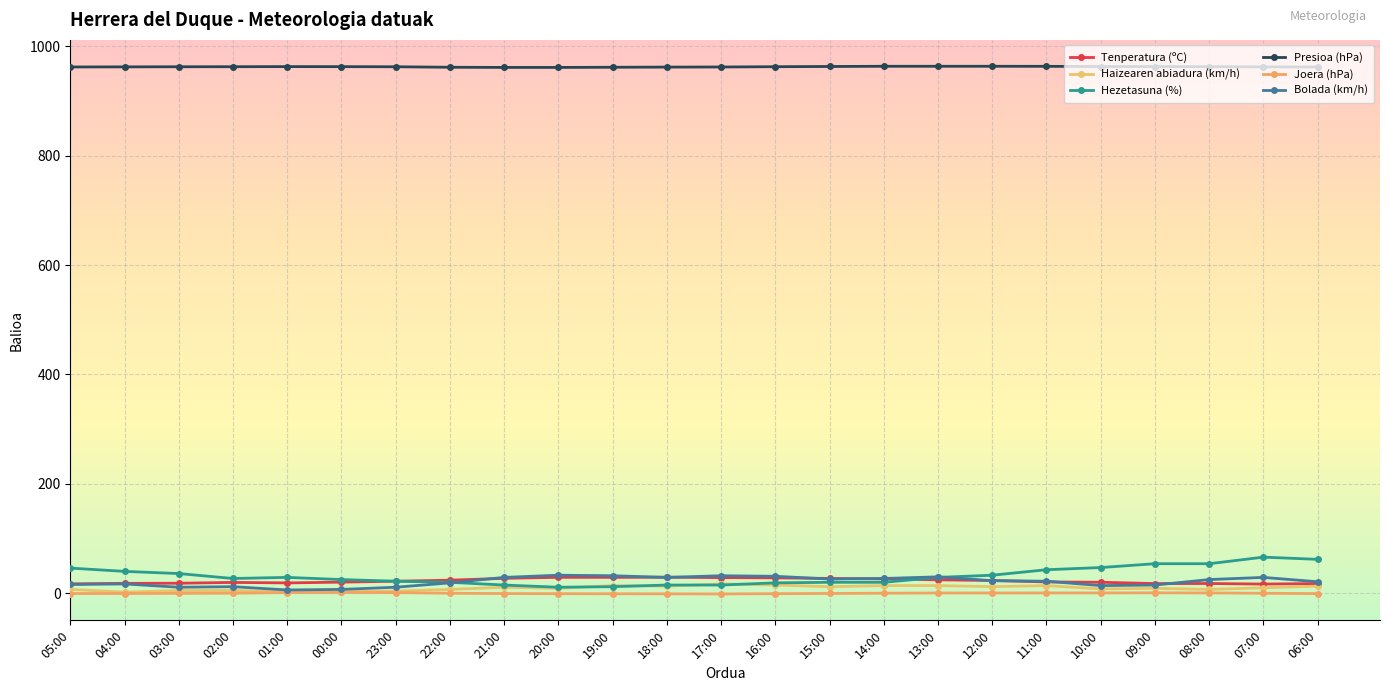

At which label does Tenperatura (ºC) reach its minimum?

07:00